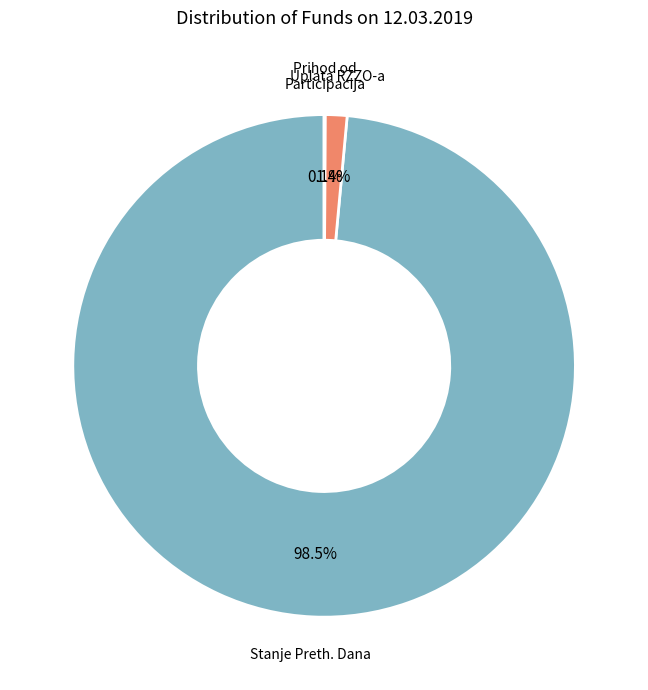

How many slices are in this pie chart?

3